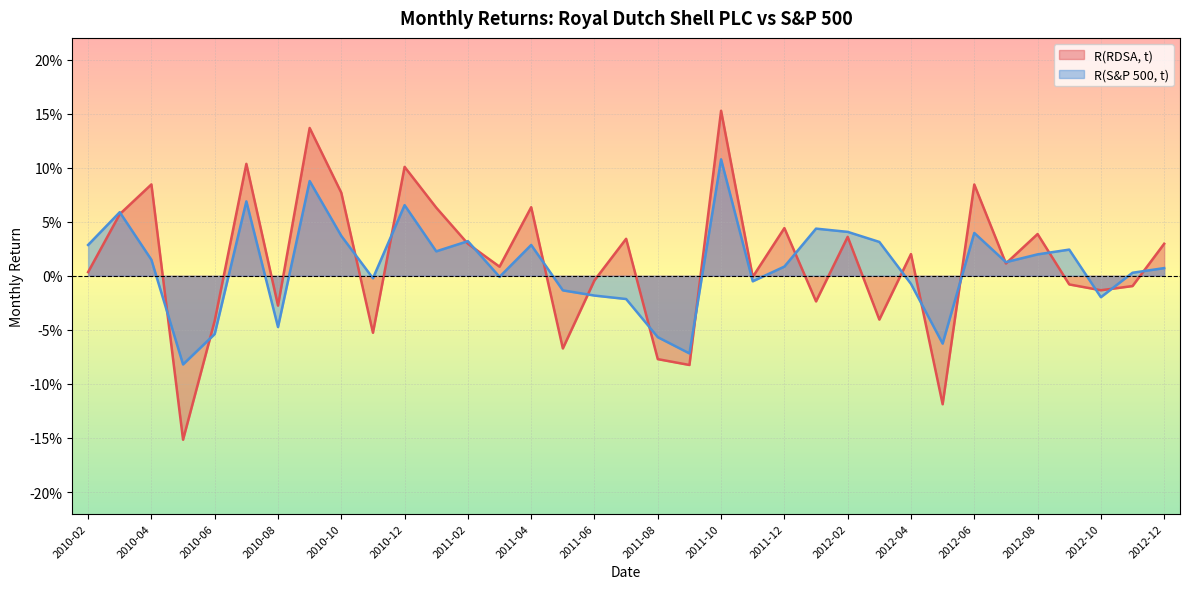

Between 2010-04 and 2012-05, which series saw the biggest shift?

R(RDSA, t)